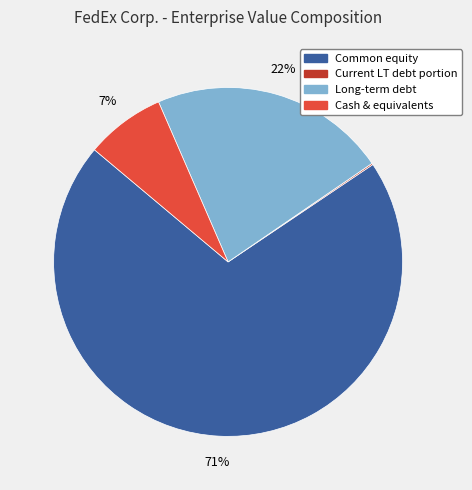

To the nearest percent, what is the average slice percentage?

25%